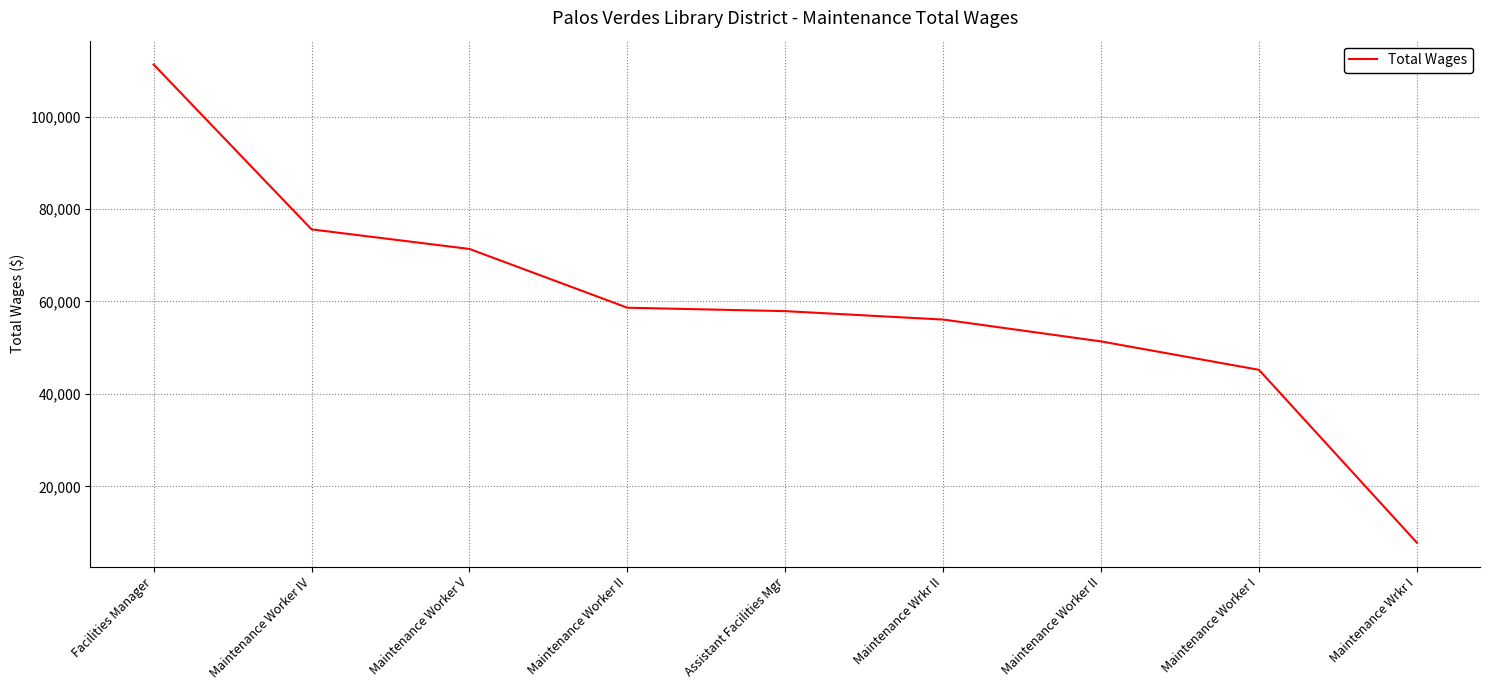

Between Maintenance Worker II and Maintenance Worker II, which is larger?

Maintenance Worker II